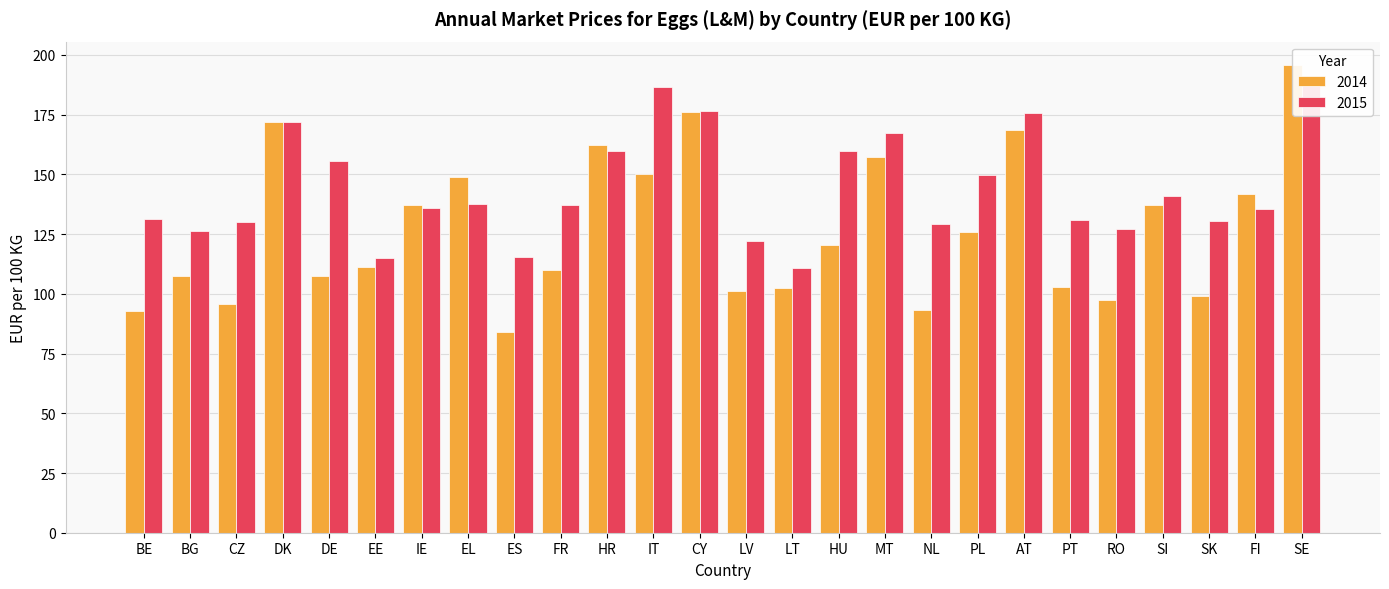

What is the total value across all series at AT?

344.4